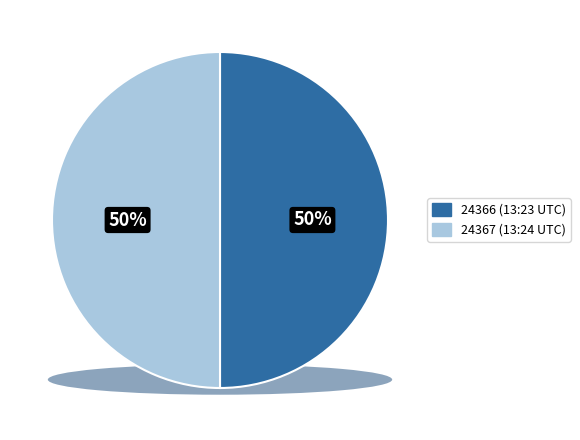

What is the ratio of the value at 2014-07-30 13:24:57 UTC to the value at 2014-07-30 13:23:53 UTC?

1.0